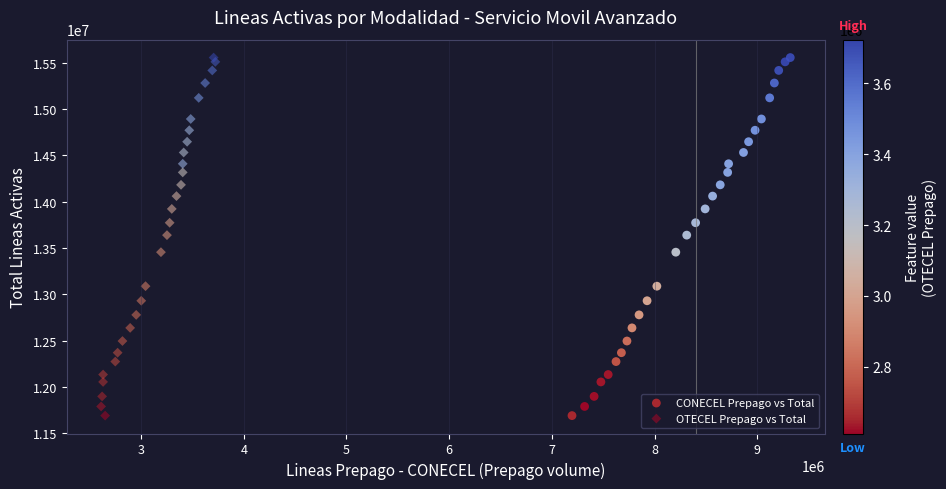

What are all the series names shown in the legend?

CONECEL Prepago vs Total, OTECEL Prepago vs Total